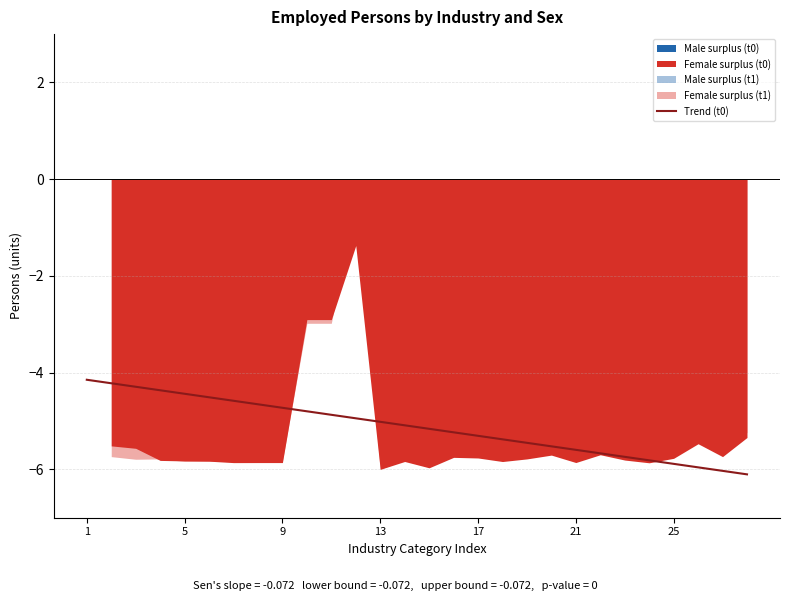

Is it true that Trend (t0) equals -5.6 at 21?

True